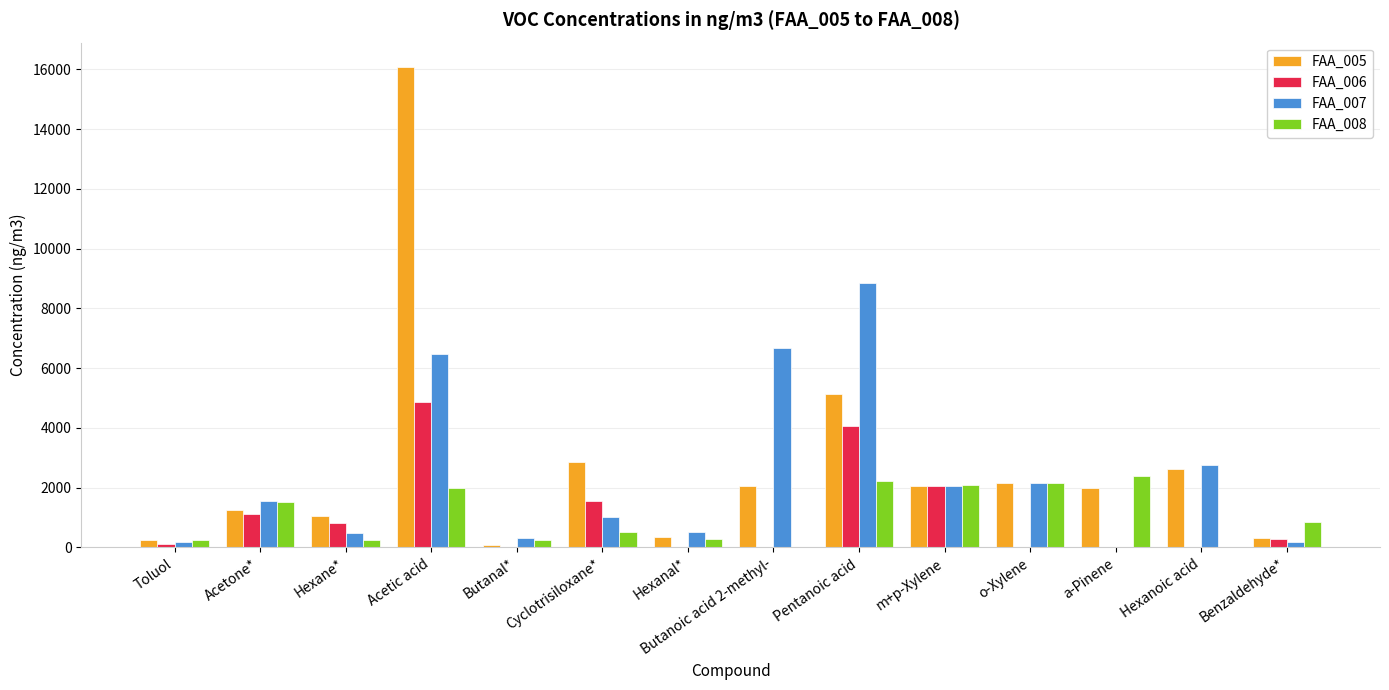

At which category is the sum across all series the highest?

Acetic acid